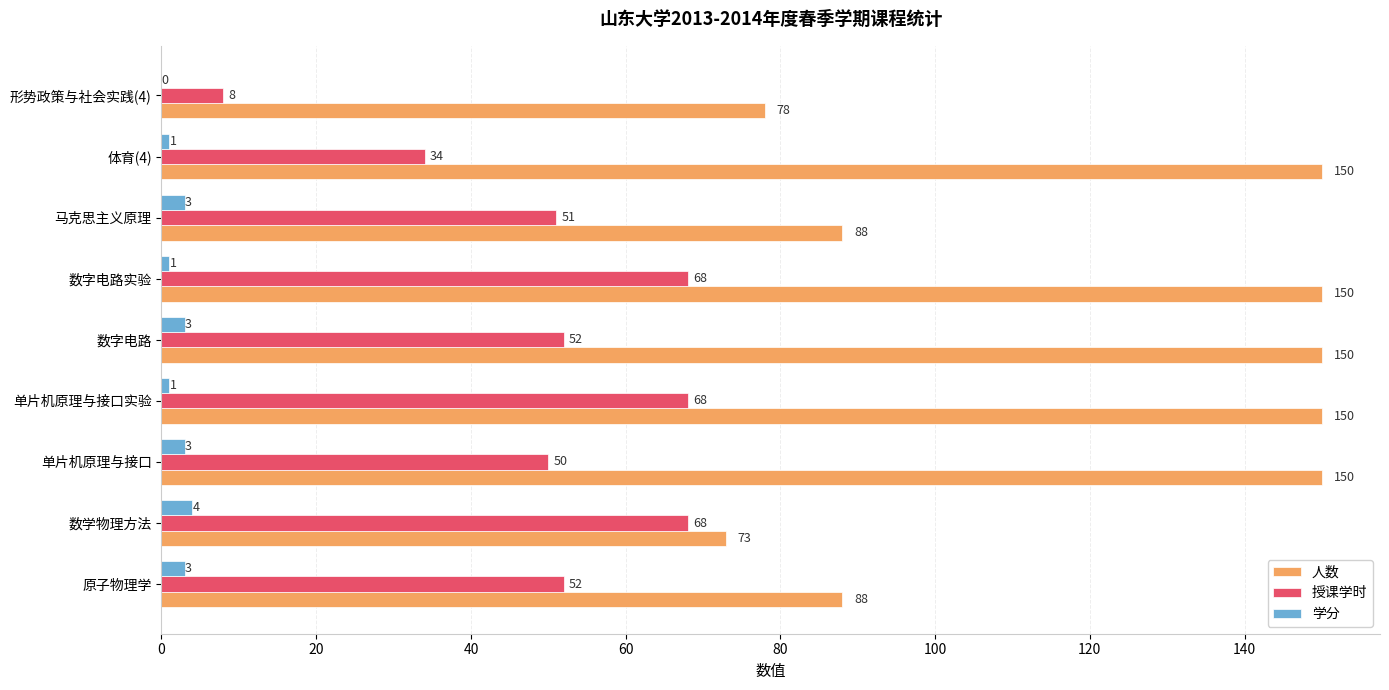

Which series has the largest total across all categories?

人数